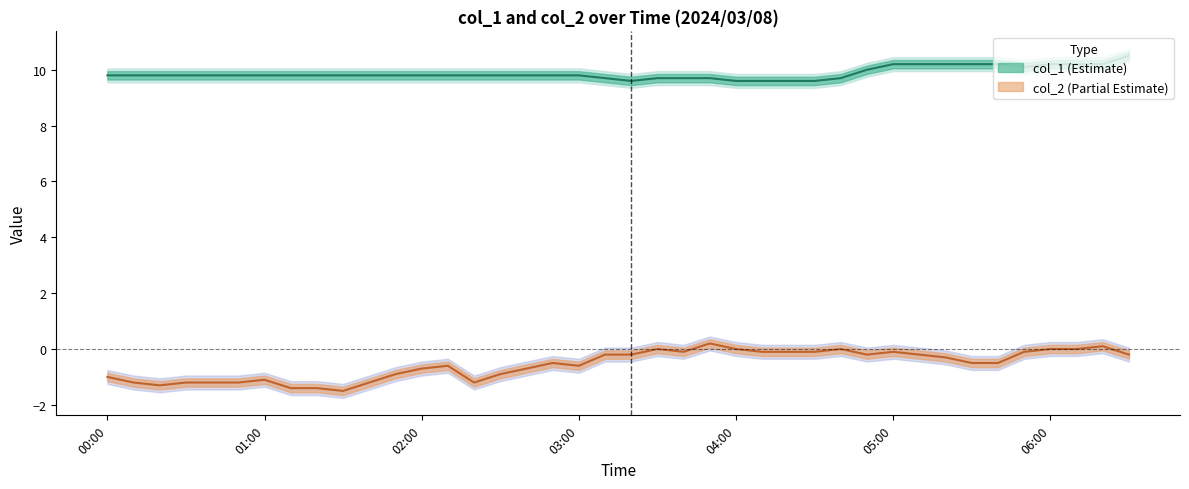

At which category is the sum across all series the highest?

2024/03/08 06:30:00